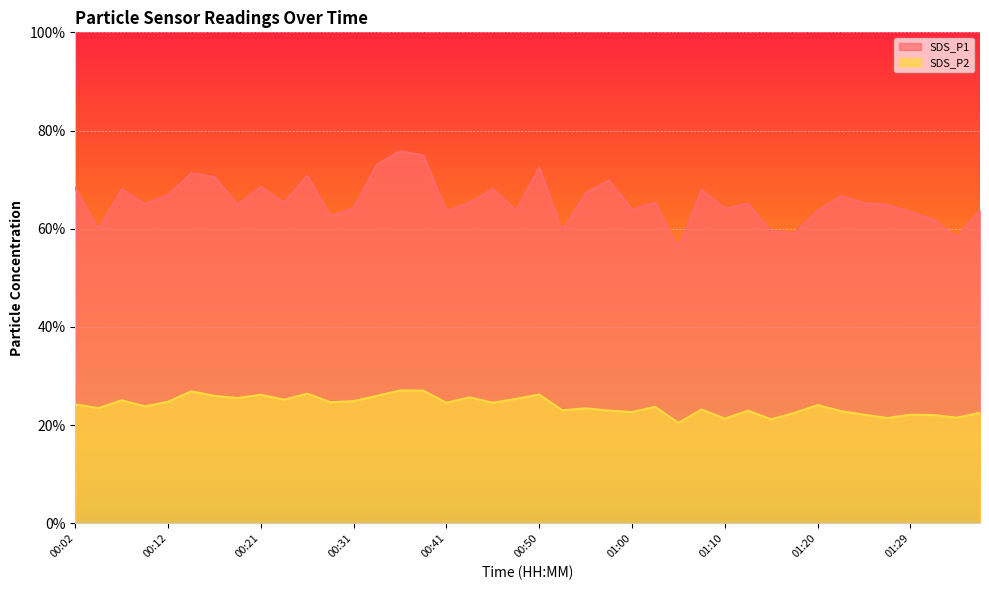

Which series has the widest spread of values?

SDS_P1